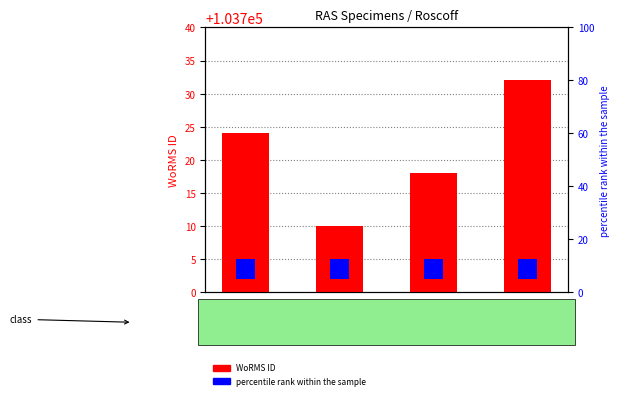

Reading left to right, list all the values displayed in this chart.

WoRMS ID: RAS101=103724	RAS93=103710	RAS94=103718	RAS96=103732
percentile rank within the sample: RAS101=3	RAS93=3	RAS94=3	RAS96=3